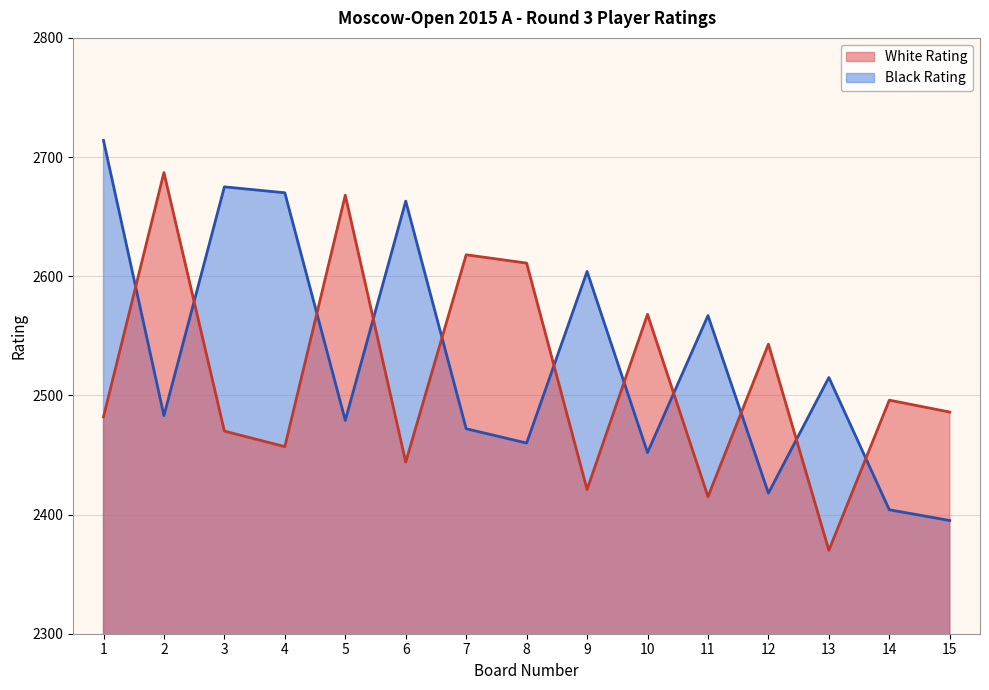

What is the difference between the second highest and second lowest values in the White Rating series?

253